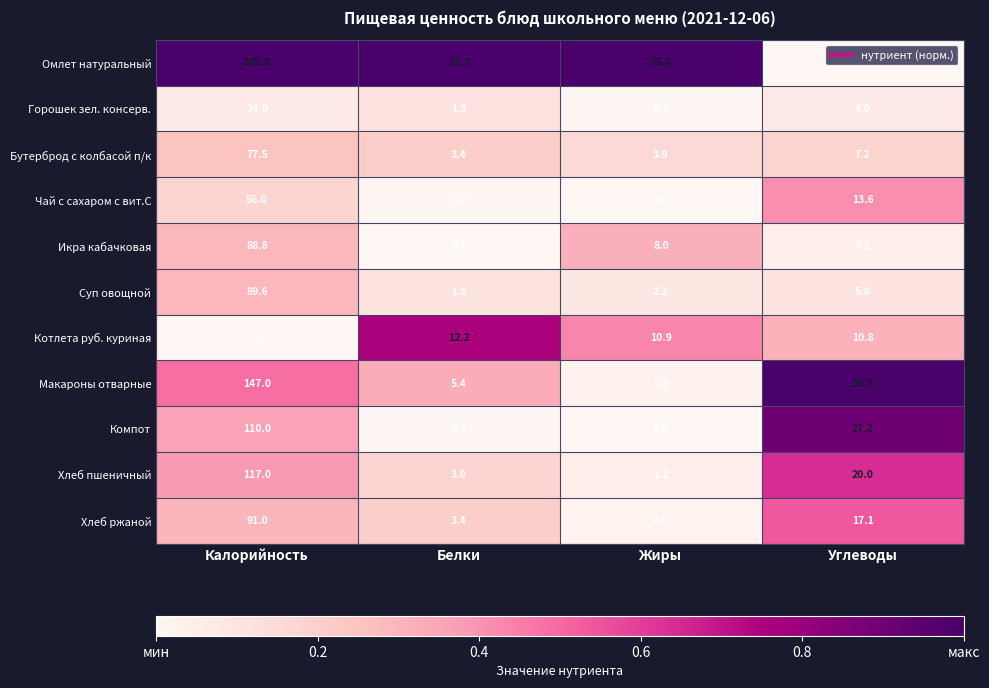

Where is Бутерброд с колбасой п/к nearest to the value 40?

Углеводы